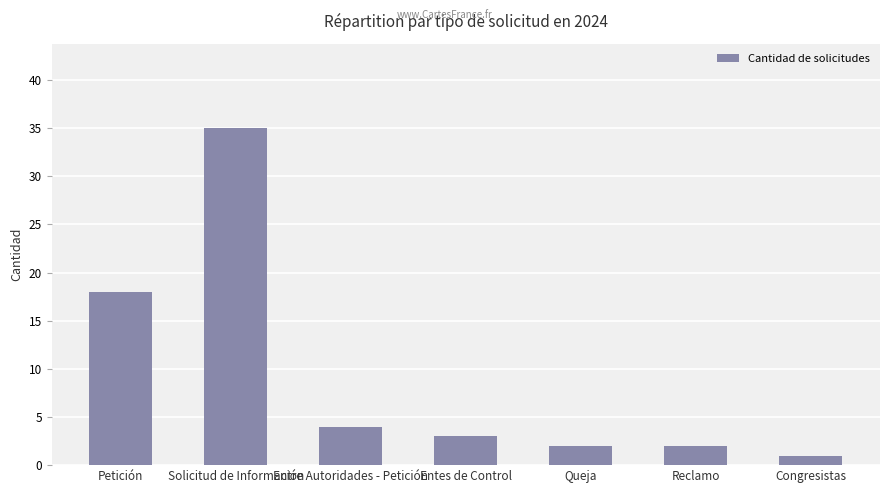

Are the bars grouped side by side (vs. stacked)?

No